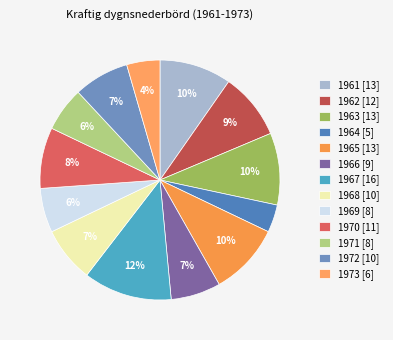

To the nearest percent, what is the combined percentage of 1968 and 1969?

13%